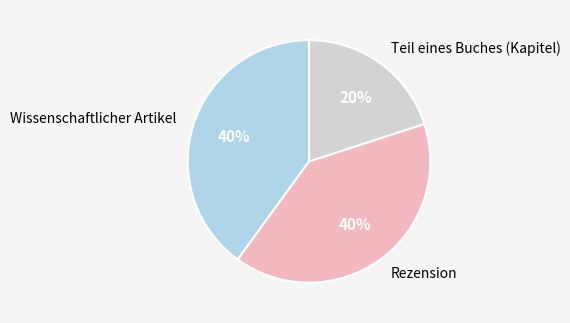

To the nearest percent, what is the average slice percentage?

33%